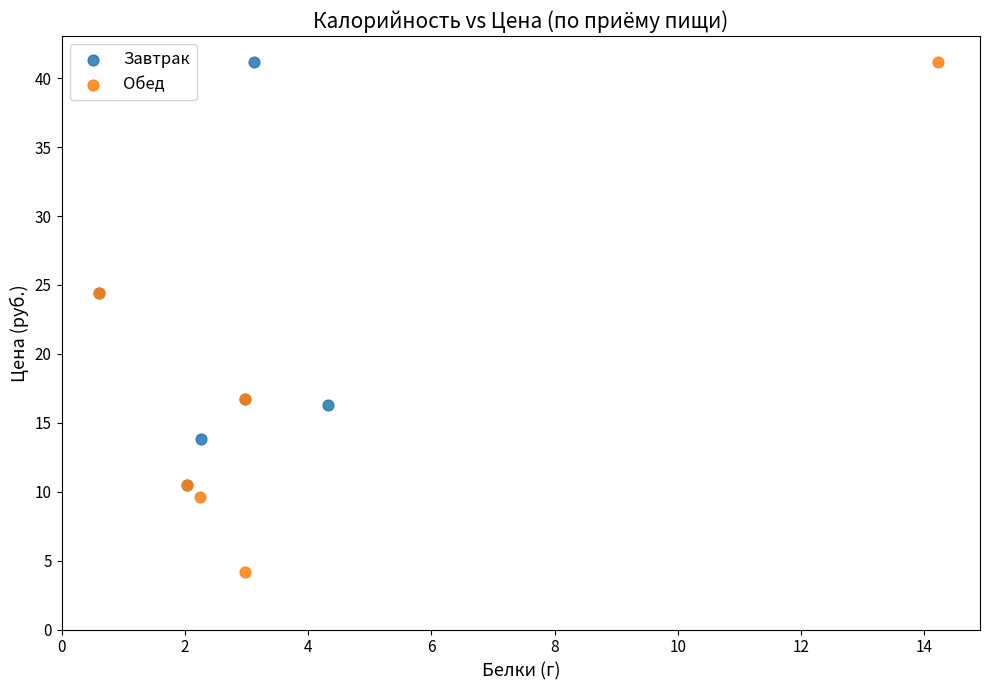

Which series reaches the minimum Y coordinate?

Обед